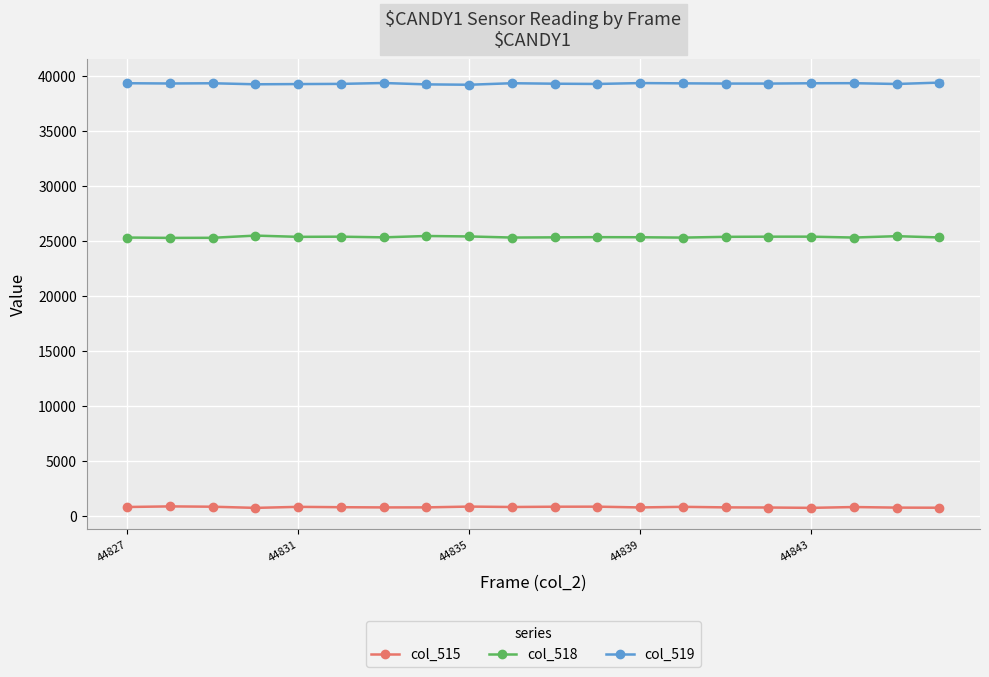

What is the greatest value displayed?

39419